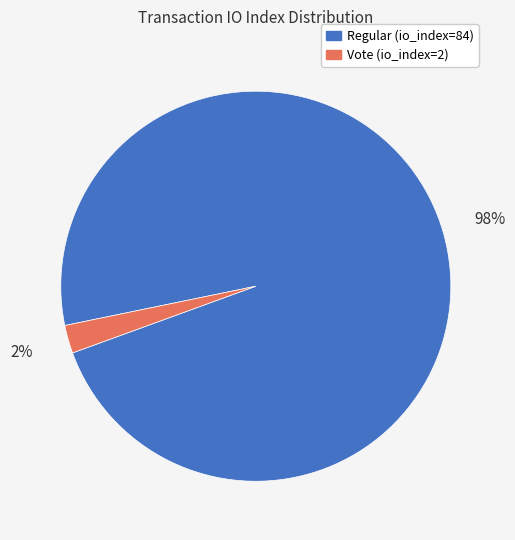

Is there any slice that represents more than half of the pie?

Yes